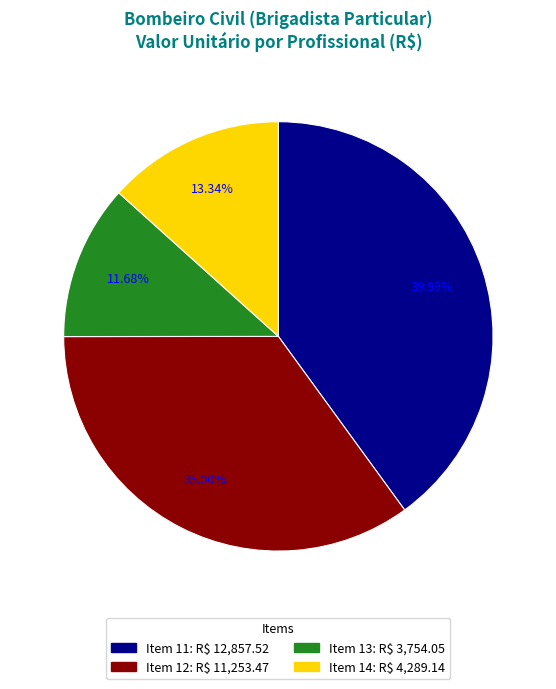

Is there any slice that represents more than half of the pie?

No